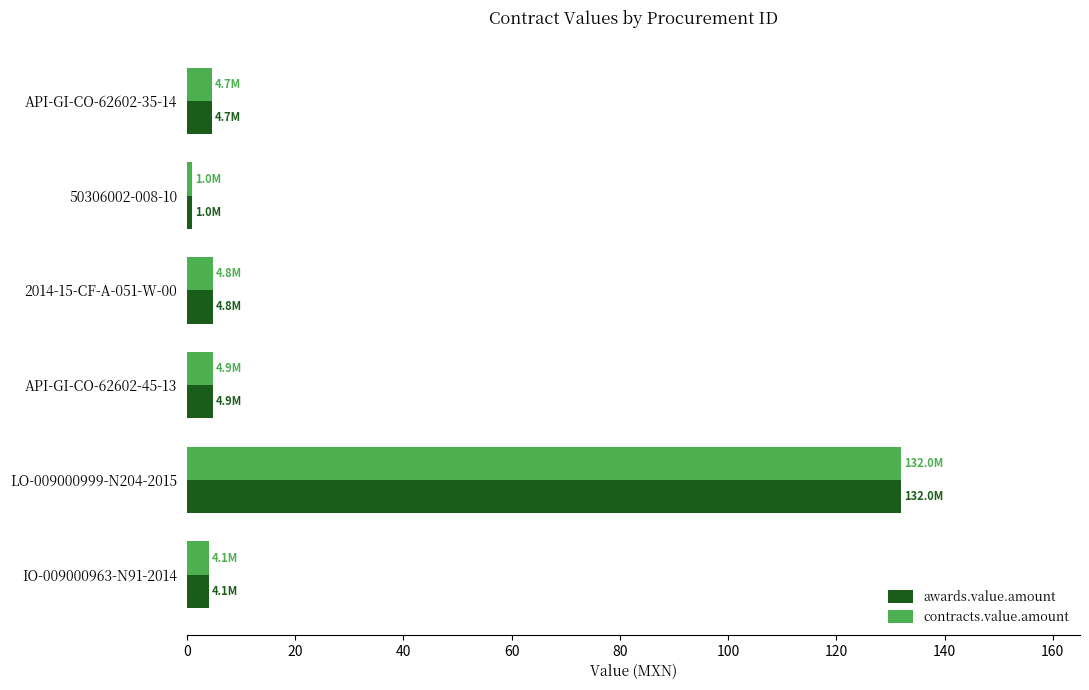

At how many categories does at least one series exceed 51?

1